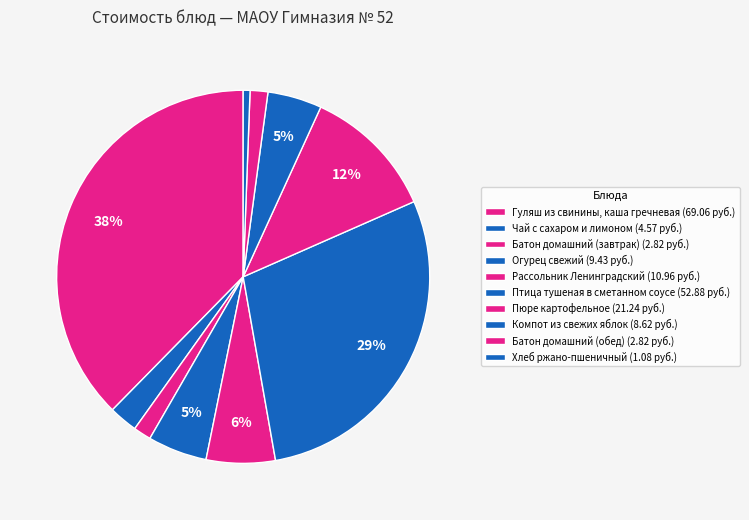

Which slice is the smallest?

Хлеб ржано-пшеничный